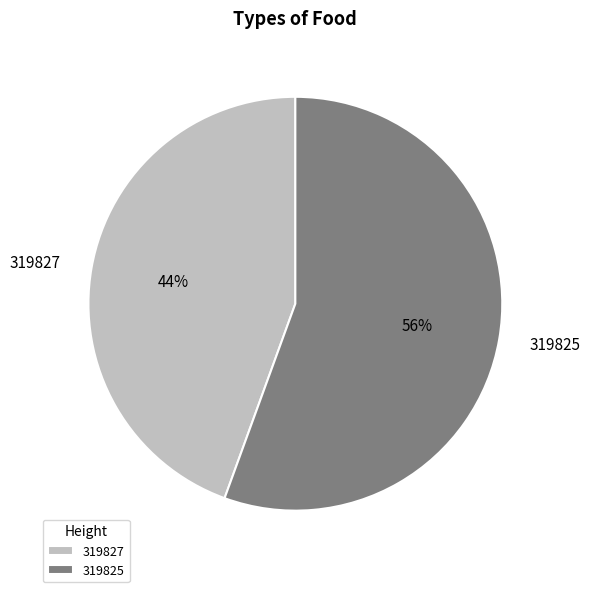

Approximately how many times larger is the value at 319827 compared to 319825?

0.8